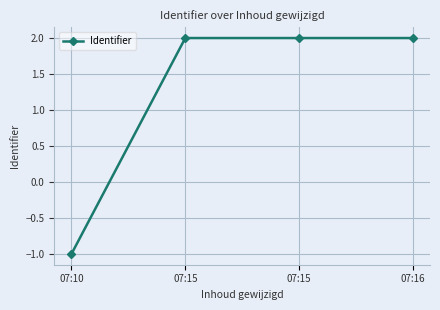

List the labels in order of value, smallest first.

07:10, 07:15, 07:15, 07:16